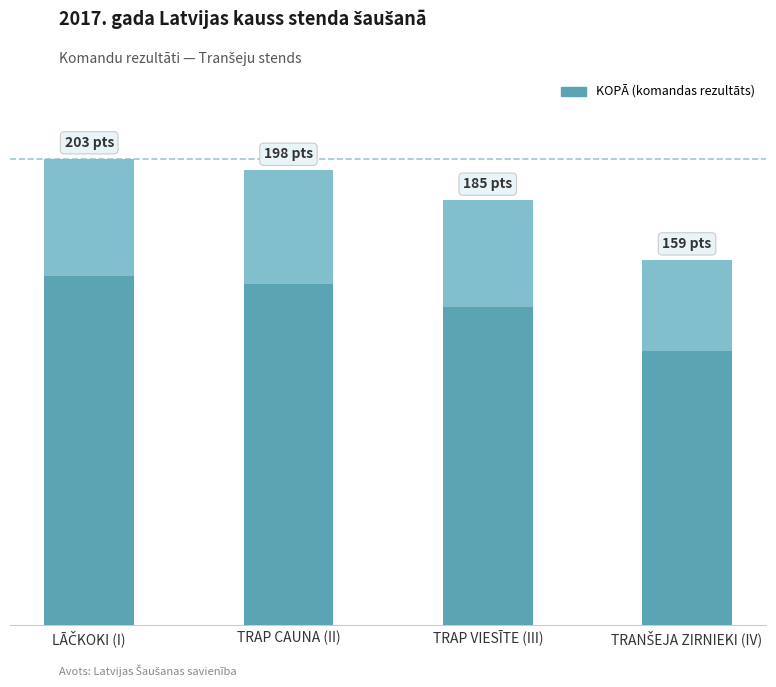

Reading right to left, extract all data points from this chart.

159	185	198	203